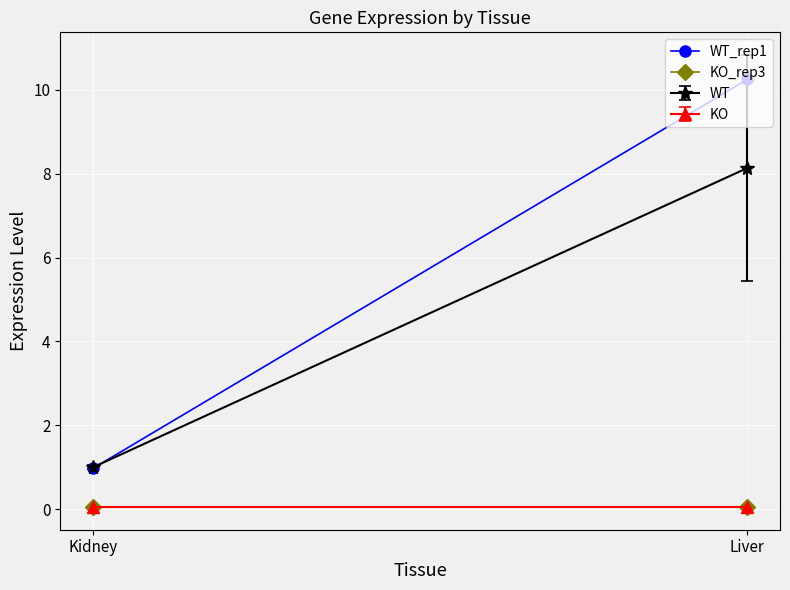

What are all the series names shown in the legend?

WT_rep1, KO_rep3